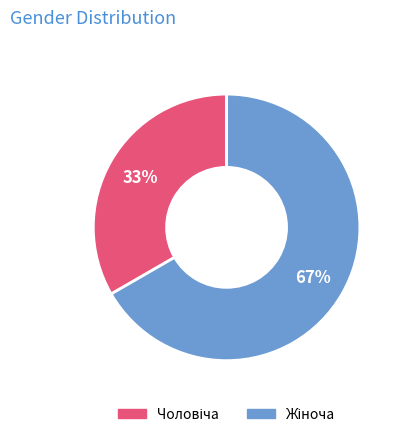

To the nearest percent, what is the average slice percentage?

50%